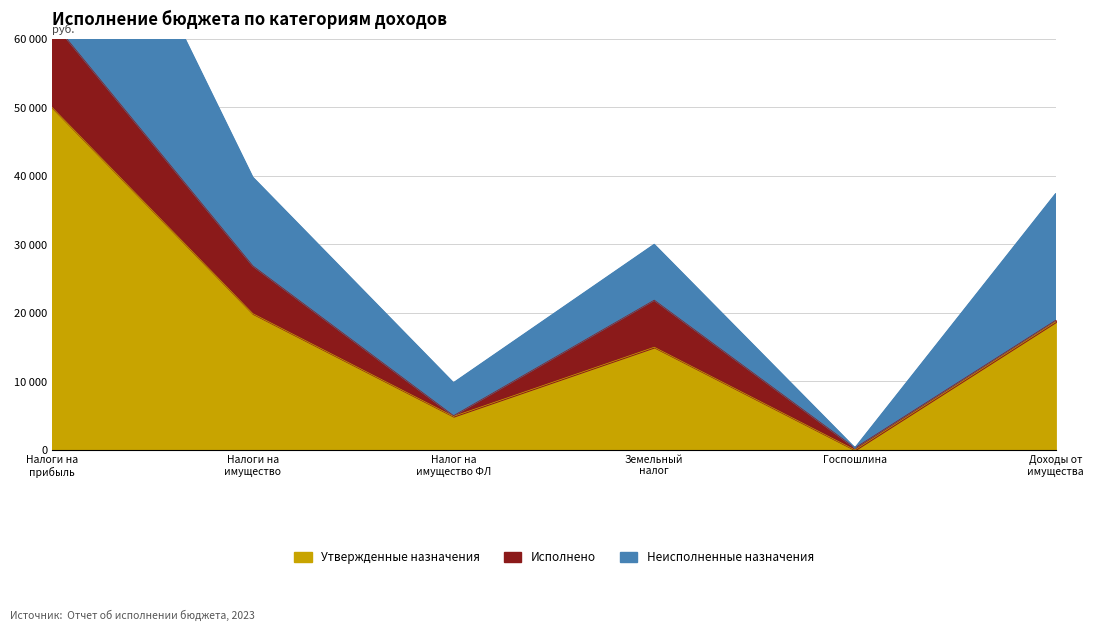

What is the sum of the Неисполненные назначения values at ДОХОДЫ ОТ ИСПОЛЬЗОВАНИЯ ИМУЩЕСТВА and НАЛОГИ НА ПРИБЫЛЬ?

55540.9